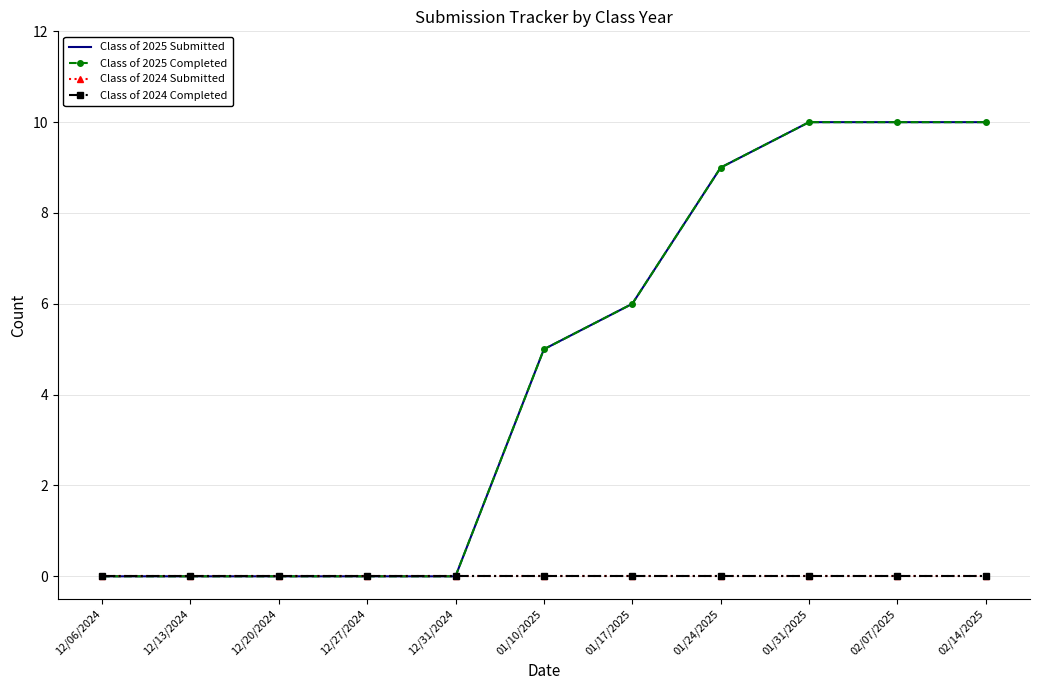

Reading left to right, transcribe all the data shown in this chart.

Class of 2025 Submitted: 12/06/2024=0	12/13/2024=0	12/20/2024=0	12/27/2024=0	12/31/2024=0	01/10/2025=5	01/17/2025=6	01/24/2025=9	01/31/2025=10	02/07/2025=10	02/14/2025=10
Class of 2025 Completed: 12/06/2024=0	12/13/2024=0	12/20/2024=0	12/27/2024=0	12/31/2024=0	01/10/2025=5	01/17/2025=6	01/24/2025=9	01/31/2025=10	02/07/2025=10	02/14/2025=10
Class of 2024 Submitted: 12/06/2024=0	12/13/2024=0	12/20/2024=0	12/27/2024=0	12/31/2024=0	01/10/2025=0	01/17/2025=0	01/24/2025=0	01/31/2025=0	02/07/2025=0	02/14/2025=0
Class of 2024 Completed: 12/06/2024=0	12/13/2024=0	12/20/2024=0	12/27/2024=0	12/31/2024=0	01/10/2025=0	01/17/2025=0	01/24/2025=0	01/31/2025=0	02/07/2025=0	02/14/2025=0